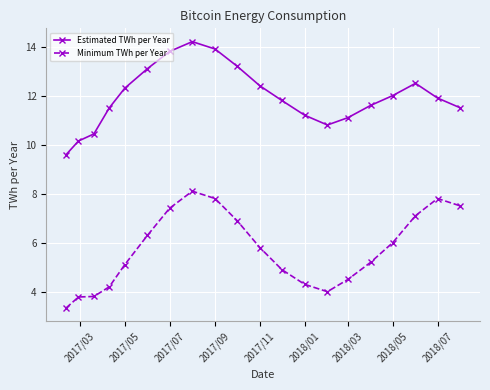

Rank the series by their maximum value, from highest to lowest.

Estimated TWh per Year, Minimum TWh per Year